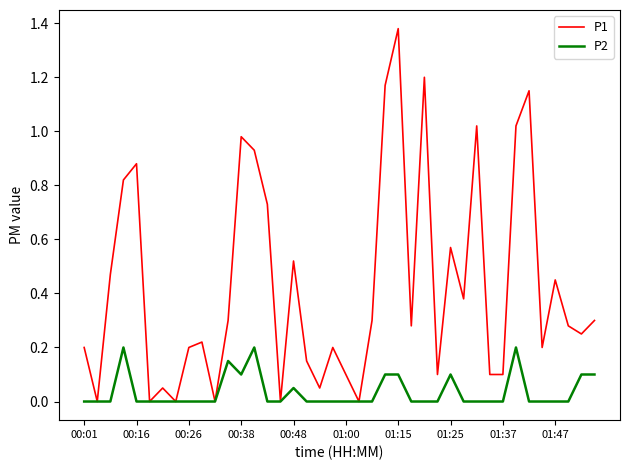

Which series has the widest spread of values?

P1